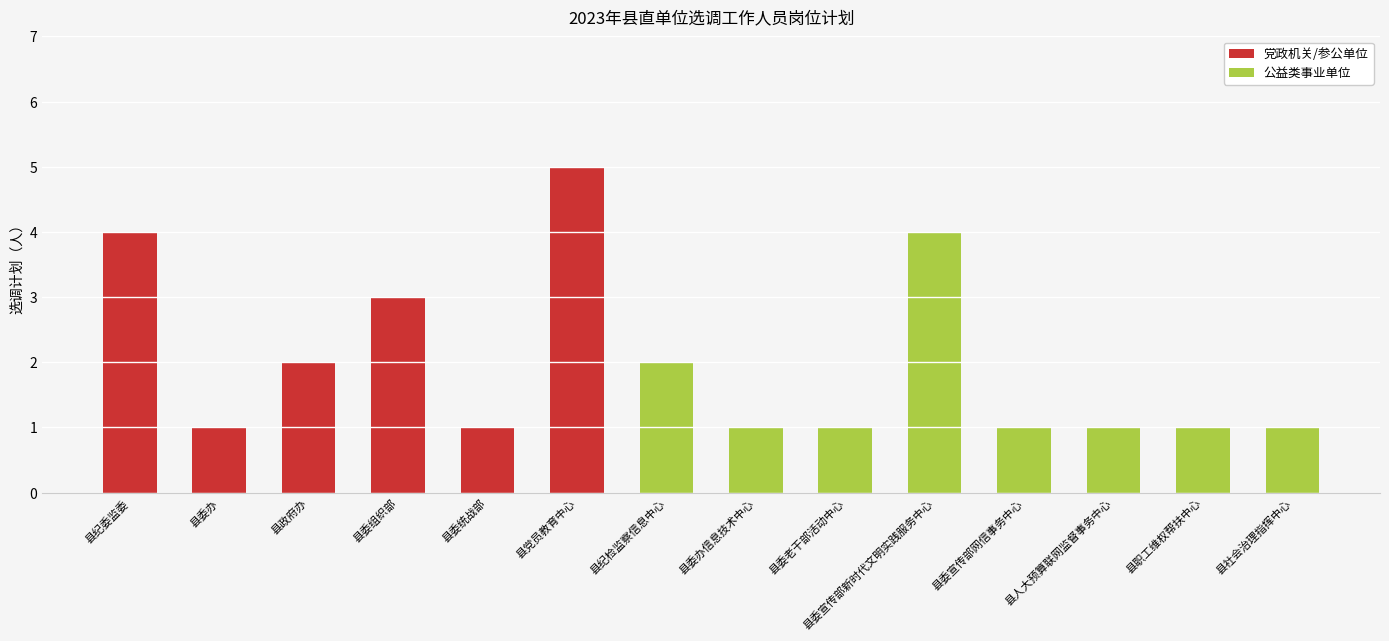

The chart shows a value of 1 at 县职工维权帮扶中心. True or false?

False